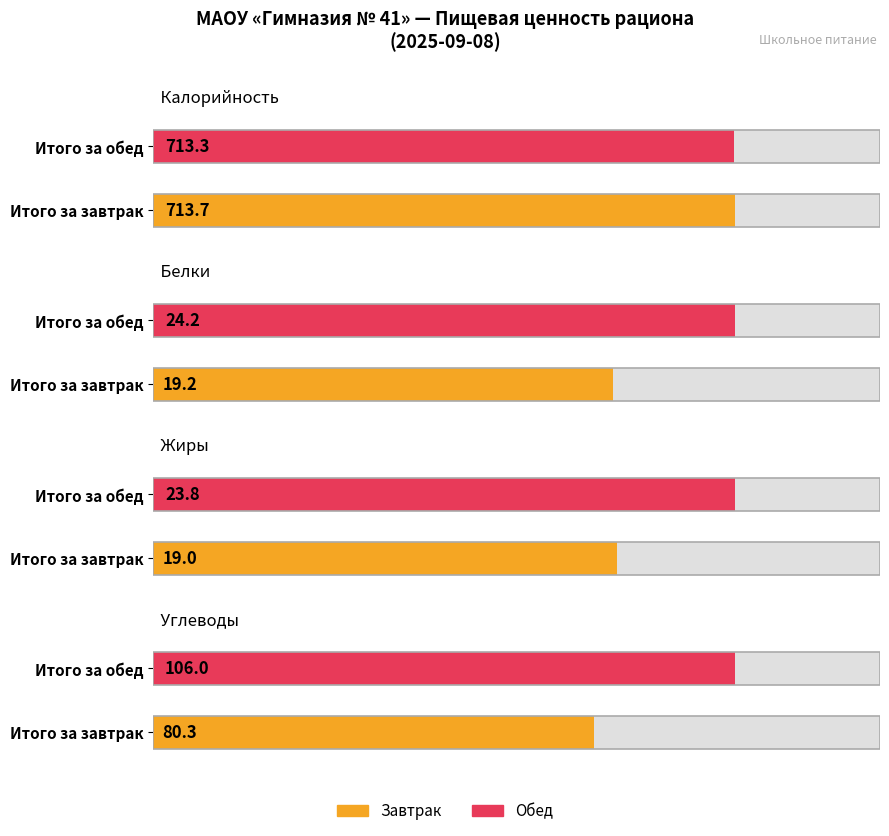

List the series in order of their peak value, highest first.

Калорийность, Углеводы, Белки, Жиры